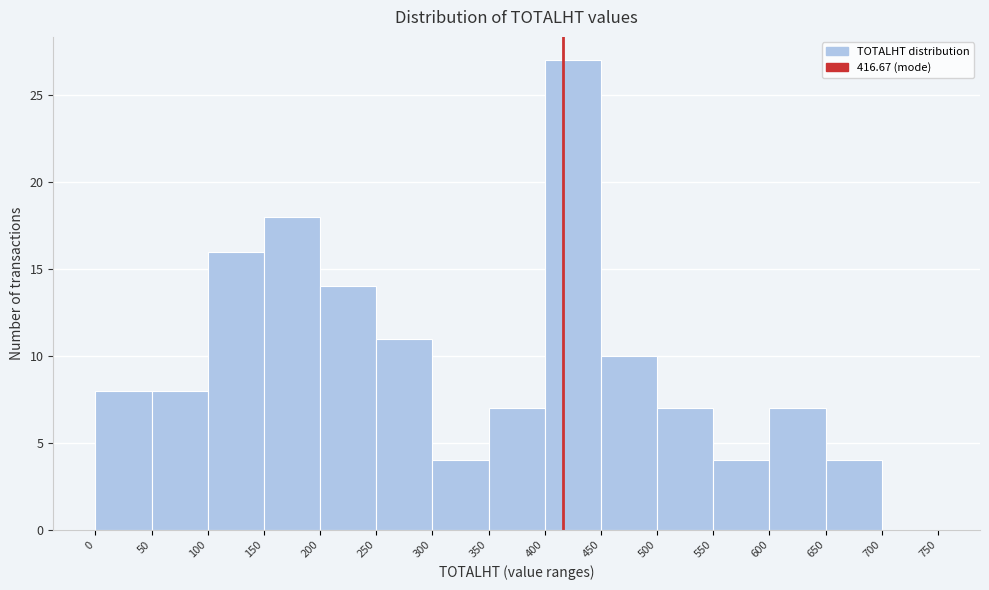

Reading left to right, list every bar in this chart as the range it spans on the x-axis followed by its height. The values are not printed on the chart, so give them approximately, as read against the axis.

0 to 50: 8
50 to 100: 8
100 to 150: 16
150 to 200: 18
200 to 250: 14
250 to 300: 11
300 to 350: 4
350 to 400: 7
400 to 450: 27
450 to 500: 10
500 to 550: 7
550 to 600: 4
600 to 650: 7
650 to 700: 4
700 to 750: 0